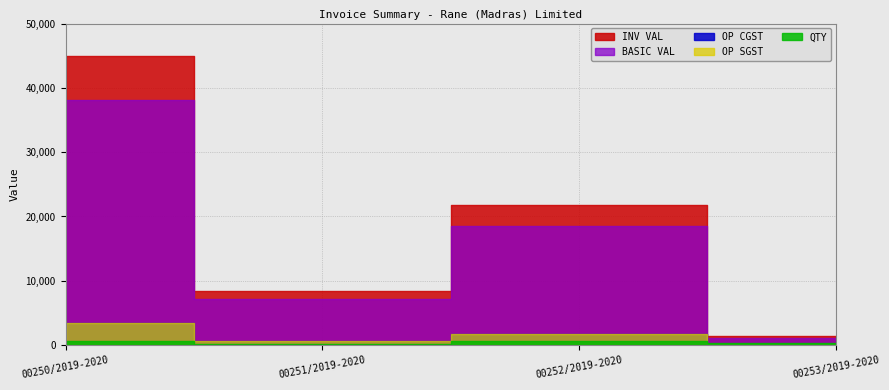

Where is the first local minimum for BASIC VAL?

00251/2019-2020